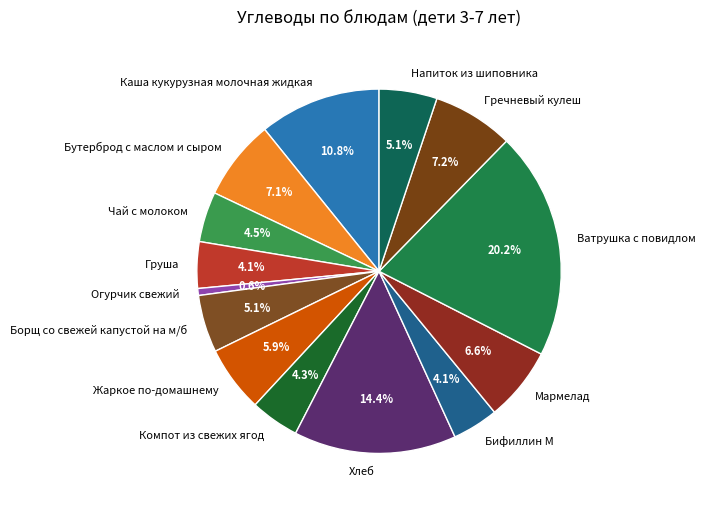

Approximately how many times larger is the value at Бутерброд с маслом и сыром compared to Мармелад?

1.1